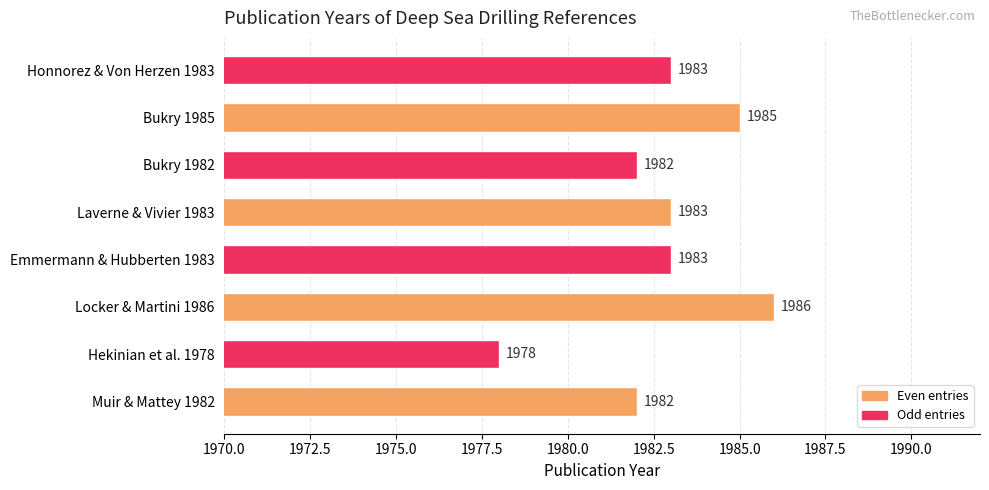

Count the values in the range 1982 to 1985.

6